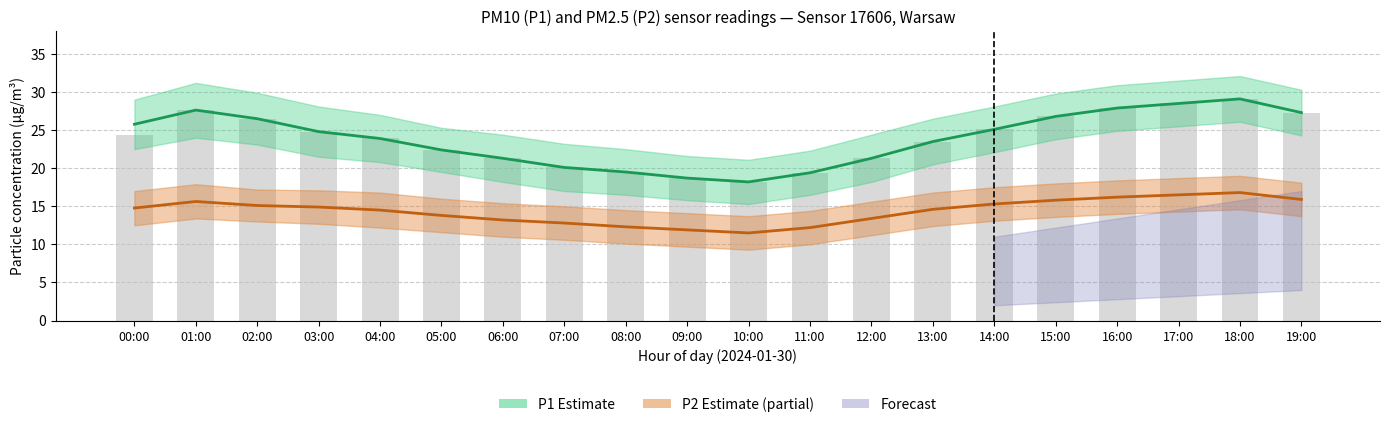

What is the difference between the second highest and minimum values in the P2 (PM2.5) series?

5.0